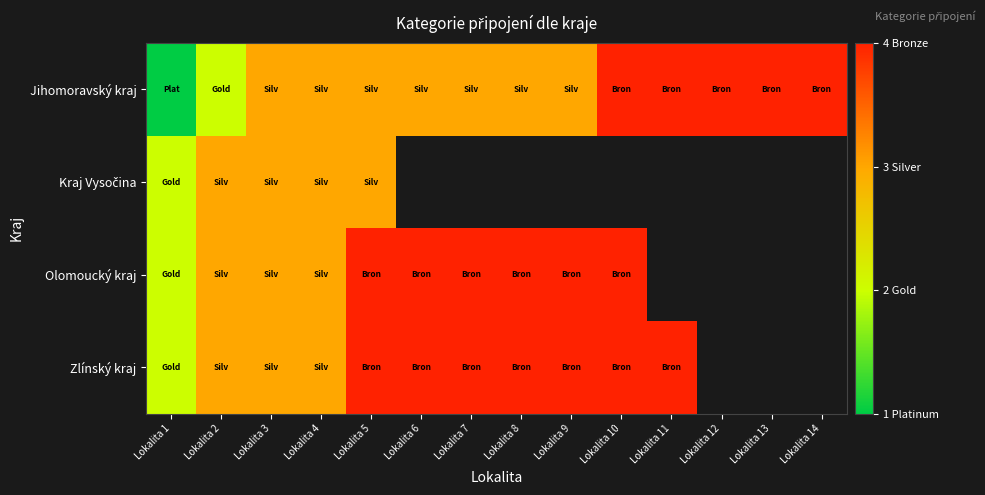

How many data points does each series have?

14